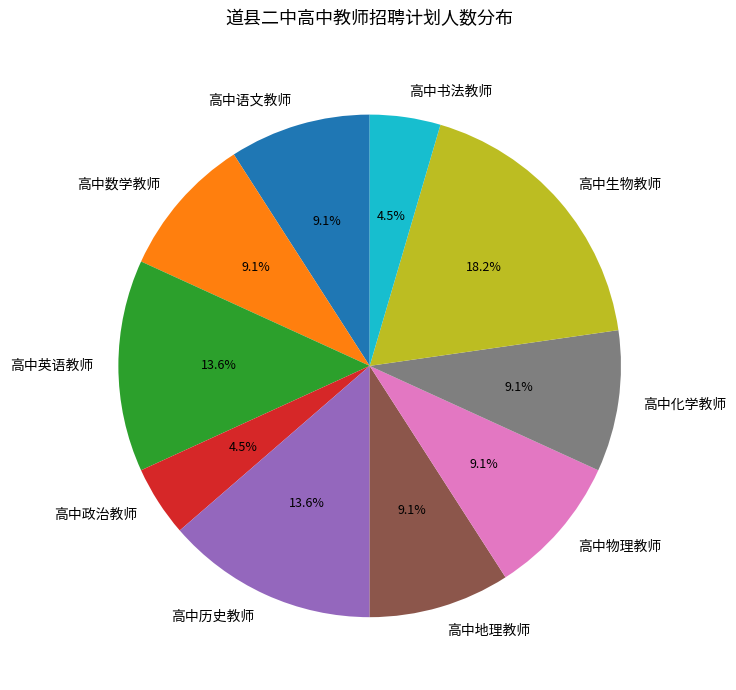

Which has a higher value, 高中数学教师 or 高中英语教师?

高中英语教师